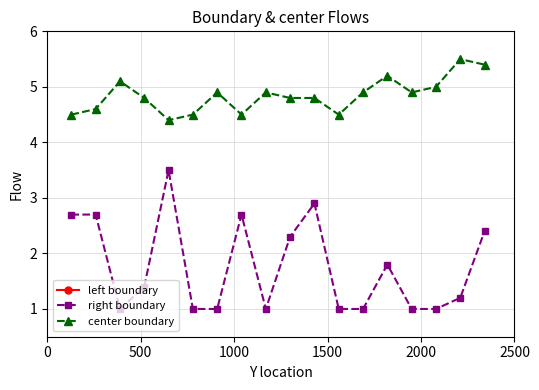

True or false: center boundary and left boundary cross at least once.

False